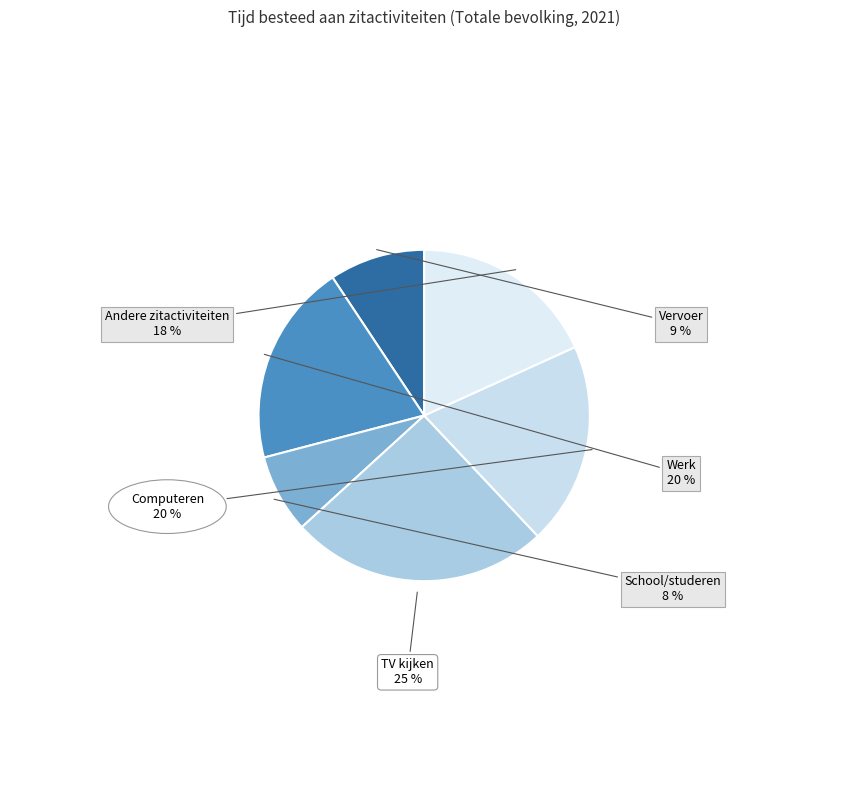

To the nearest percent, what is the average slice percentage?

17%